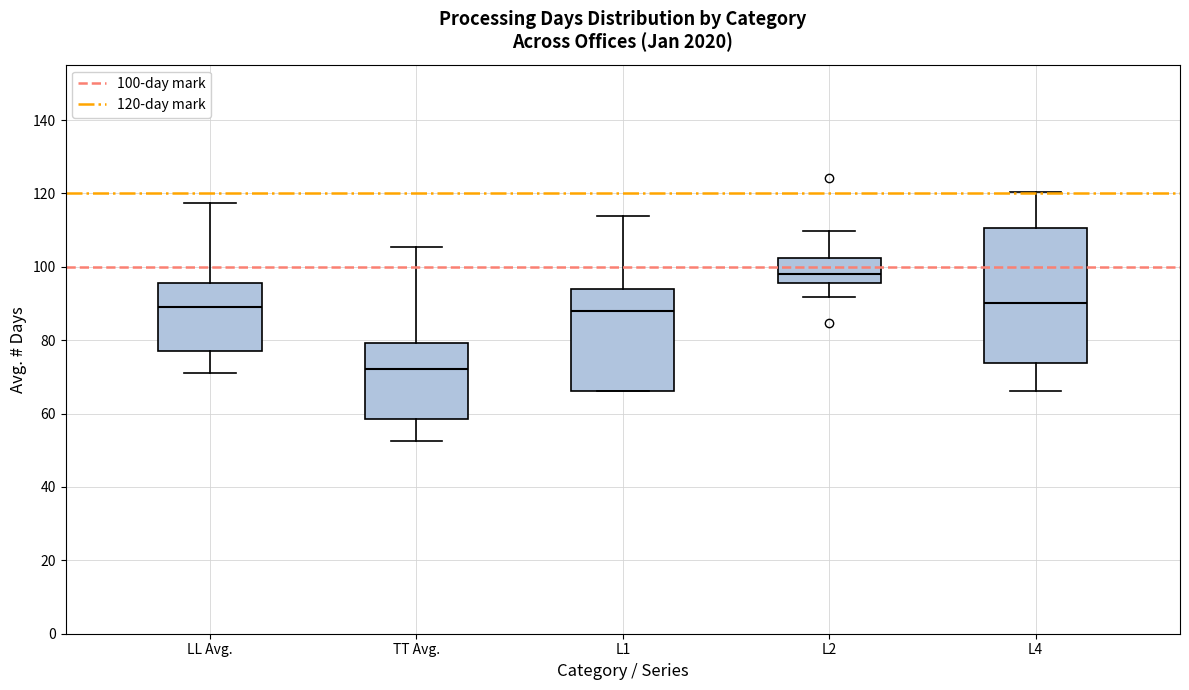

Which box is the tallest, from its lower edge to its upper edge?

L4